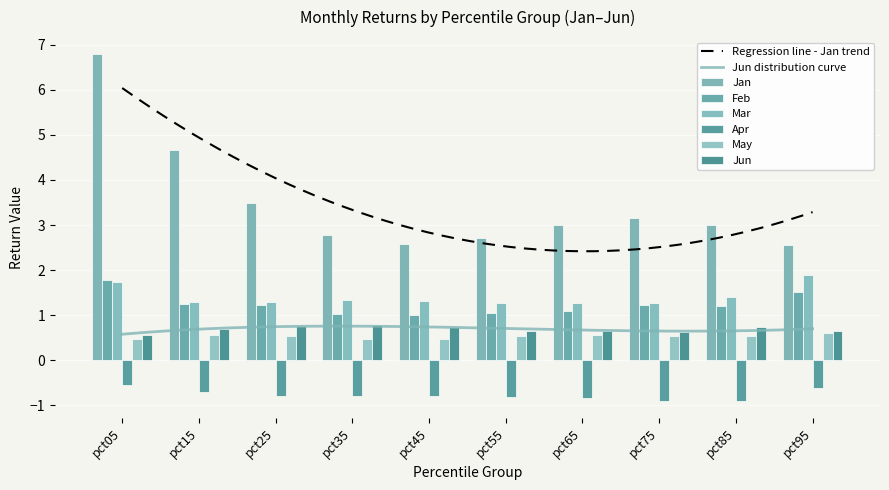

How many bars are there in total?

60